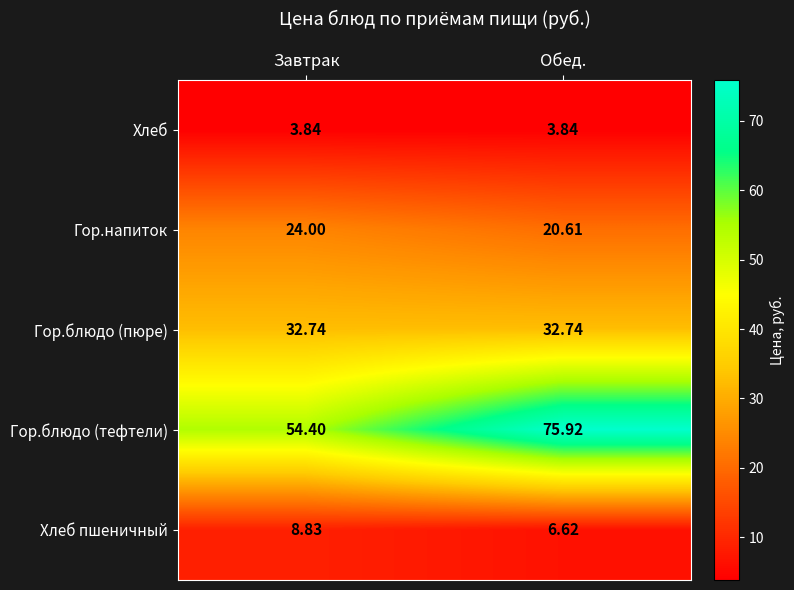

At which label does Гор.блюдо (тефтели) first exceed 75?

Обед.